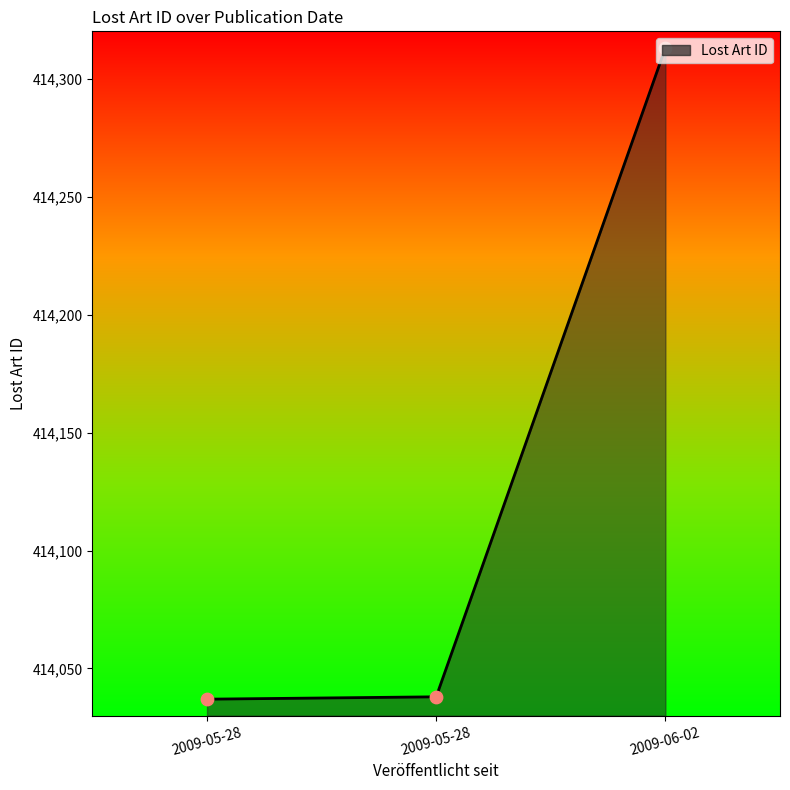

What is the ratio of the value at 2009-05-28 to the value at 2009-06-02?

1.0